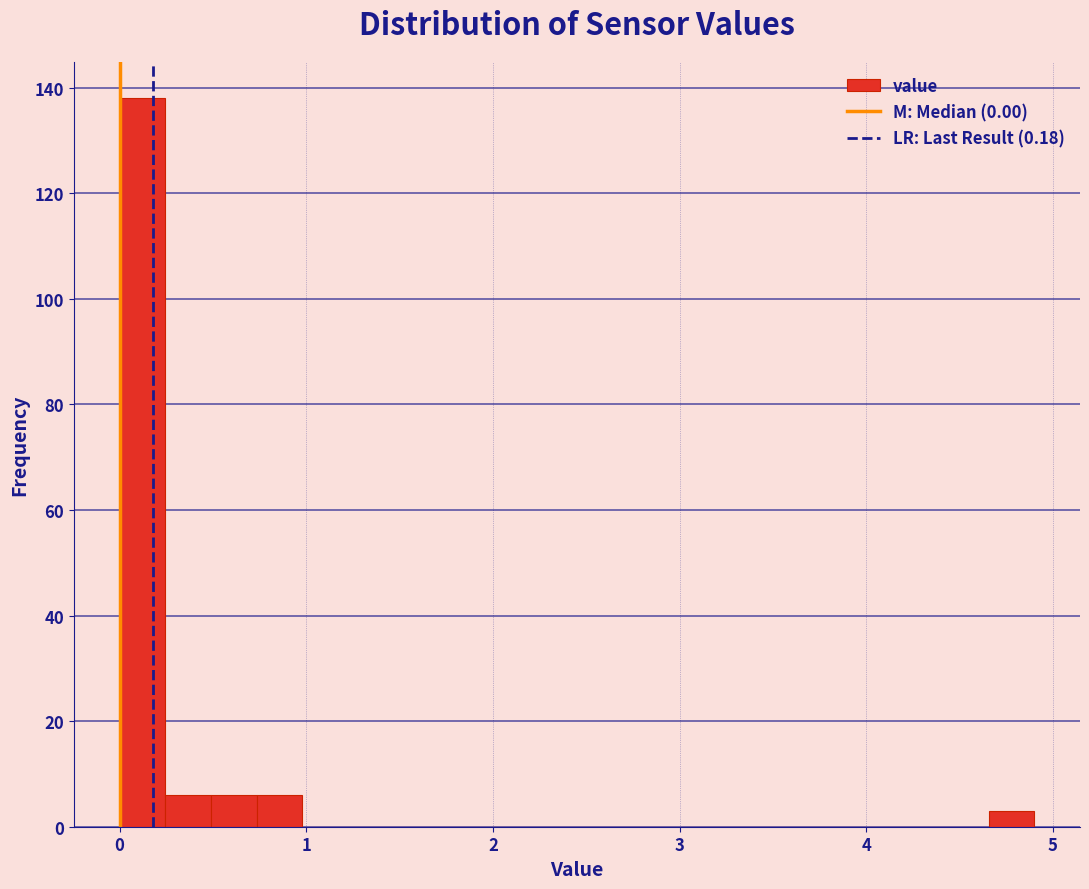

Around what value on the x-axis is the tallest bar? Give the approximate position of its centre, as read against the axis.

0.1